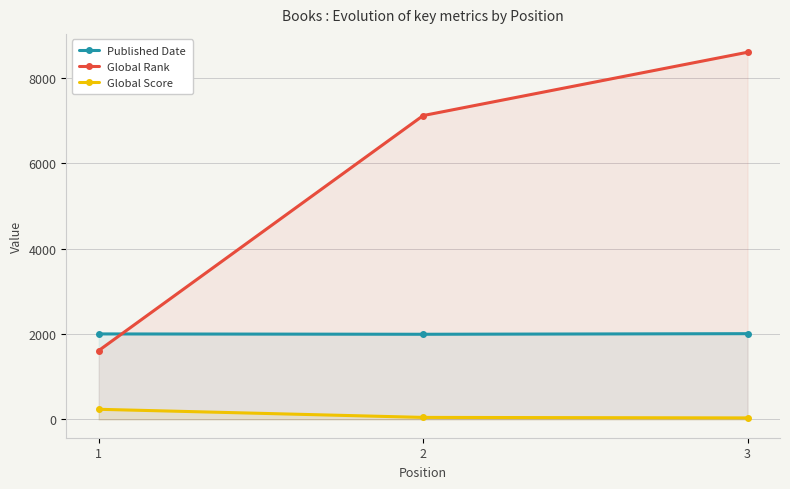

What value does the Published Date series have at 2?

1993